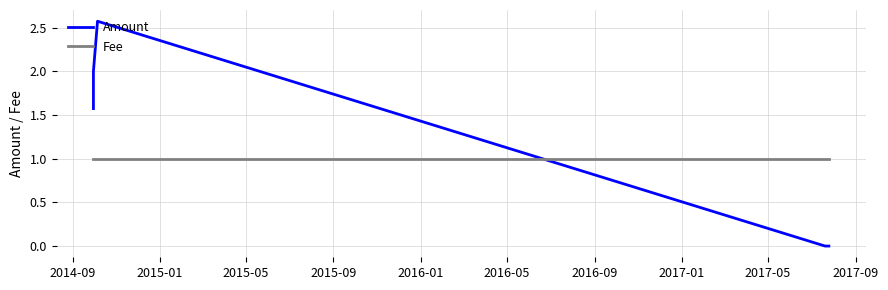

What is the sum of the Fee values at 2015-05 and 2015-09?

2.0